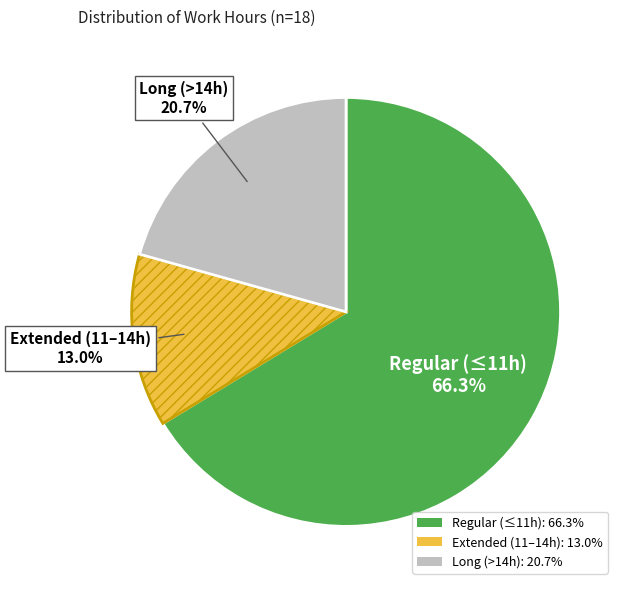

Which category has the smallest portion of the pie?

Extended (11–14h)